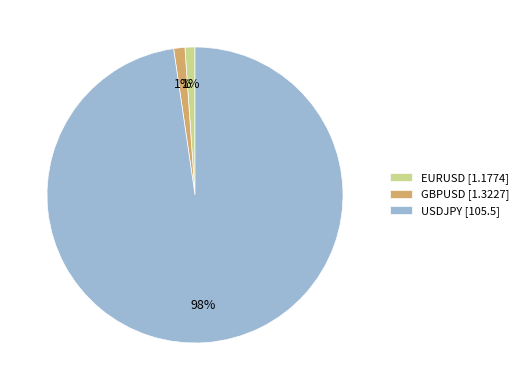

What percentage is the EURUSD [1.1774] slice, to the nearest percent?

1%